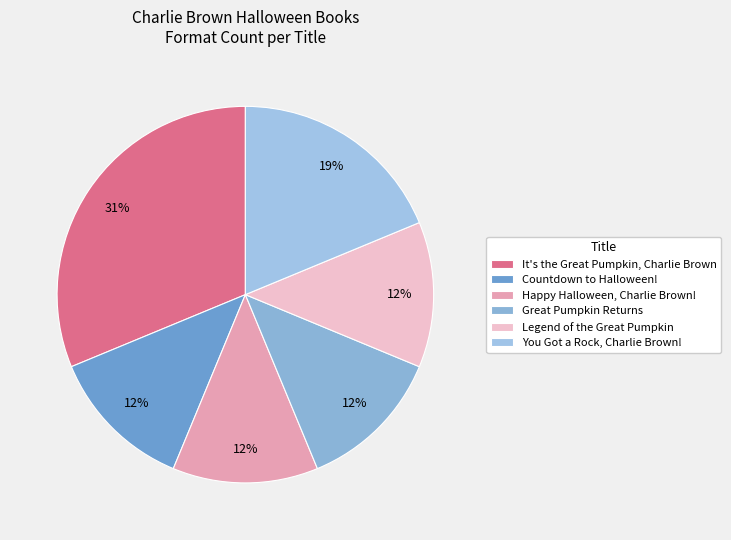

Do Happy Halloween, Charlie Brown! and Great Pumpkin Returns together represent more than half of the pie?

No